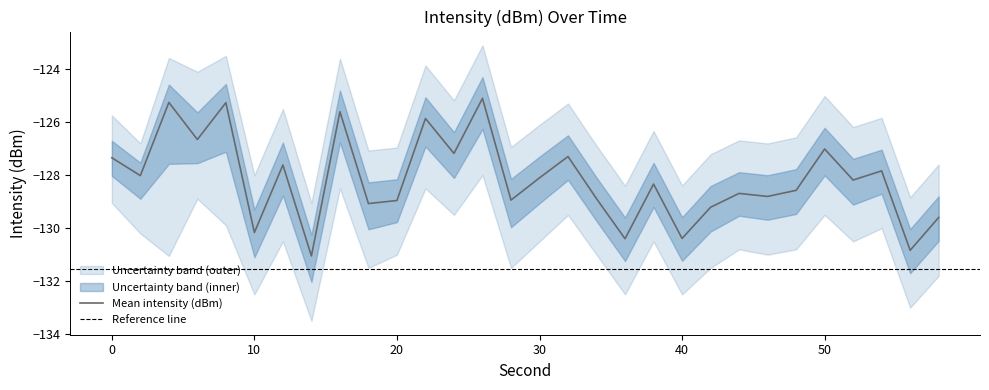

Reading left to right, what are all the values shown in this chart?

intensity_mean: -127.3	-128.0	-125.3	-126.7	-125.3	-130.2	-127.6	-131.0	-125.6	-129.1	-129.0	-125.9	-127.2	-125.1	-128.9	-128.1	-127.3	-128.9	-130.4	-128.3	-130.4	-129.2	-128.7	-128.8	-128.6	-127.0	-128.2	-127.8	-130.8	-129.6
intensity_upper: -125.7	-126.8	-123.6	-124.1	-123.5	-128.0	-125.5	-129.1	-123.6	-127.1	-127.0	-123.9	-125.2	-123.1	-126.9	-126.1	-125.3	-126.9	-128.4	-126.3	-128.4	-127.2	-126.7	-126.8	-126.6	-125.0	-126.2	-125.8	-128.8	-127.6
intensity_lower: -129.1	-130.2	-131.0	-128.9	-129.9	-132.5	-130.5	-133.5	-128.5	-131.5	-131.0	-128.5	-129.5	-128.0	-131.5	-130.5	-129.5	-131.0	-132.5	-130.5	-132.5	-131.5	-130.8	-131.0	-130.8	-129.5	-130.5	-130.0	-133.0	-131.8